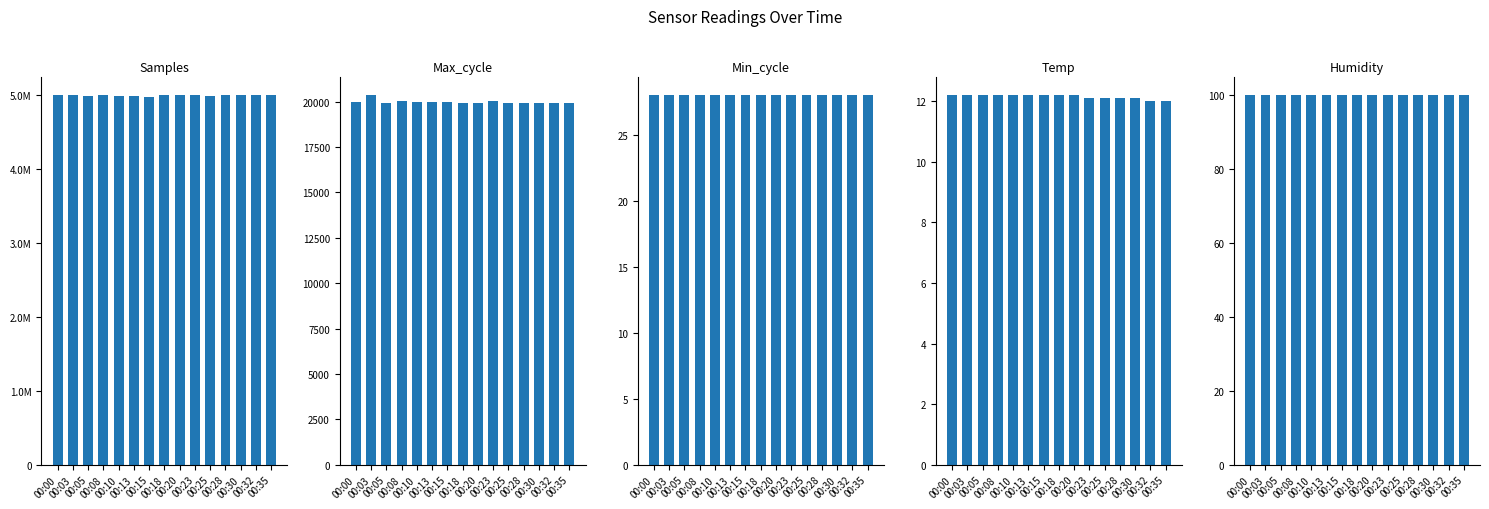

Reading left to right, what are all the values shown in this chart?

Samples: 00:00=4998483.0	00:03=5003490.0	00:05=4994895.0	00:08=5002067.0	00:10=4995044.0	00:13=4996355.0	00:15=4980360.0	00:18=4999468.0	00:20=4997596.0	00:23=4999303.0	00:25=4986521.0	00:28=4997963.0	00:30=4998117.0	00:32=5001239.0	00:35=5002040.0
Max_cycle: 00:00=19994.0	00:03=20370.0	00:05=19934.0	00:08=20016.0	00:10=19976.0	00:13=19972.0	00:15=19968.0	00:18=19954.0	00:20=19935.0	00:23=20016.0	00:25=19929.0	00:28=19930.0	00:30=19930.0	00:32=19925.0	00:35=19932.0
Min_cycle: 00:00=28.0	00:03=28.0	00:05=28.0	00:08=28.0	00:10=28.0	00:13=28.0	00:15=28.0	00:18=28.0	00:20=28.0	00:23=28.0	00:25=28.0	00:28=28.0	00:30=28.0	00:32=28.0	00:35=28.0
Temp: 00:00=12.2	00:03=12.2	00:05=12.2	00:08=12.2	00:10=12.2	00:13=12.2	00:15=12.2	00:18=12.2	00:20=12.2	00:23=12.1	00:25=12.1	00:28=12.1	00:30=12.1	00:32=12.0	00:35=12.0
Humidity: 00:00=99.9	00:03=99.9	00:05=99.9	00:08=99.9	00:10=99.9	00:13=99.9	00:15=99.9	00:18=99.9	00:20=99.9	00:23=99.9	00:25=99.9	00:28=99.9	00:30=99.9	00:32=99.9	00:35=99.9